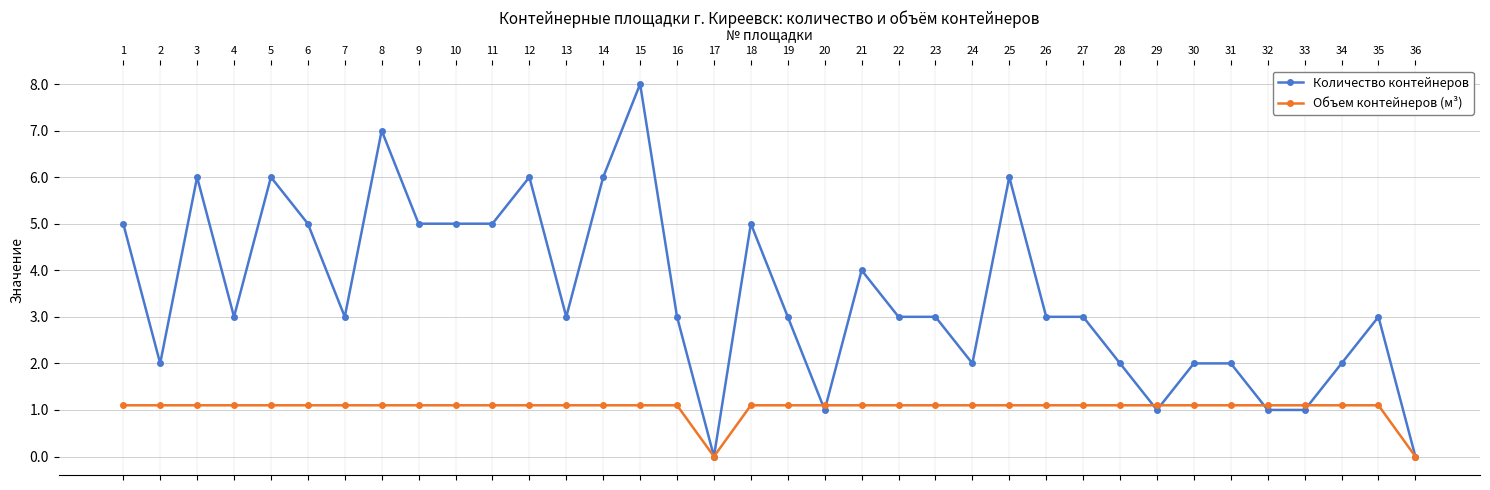

Does the chart display data point markers on the line(s)?

Yes